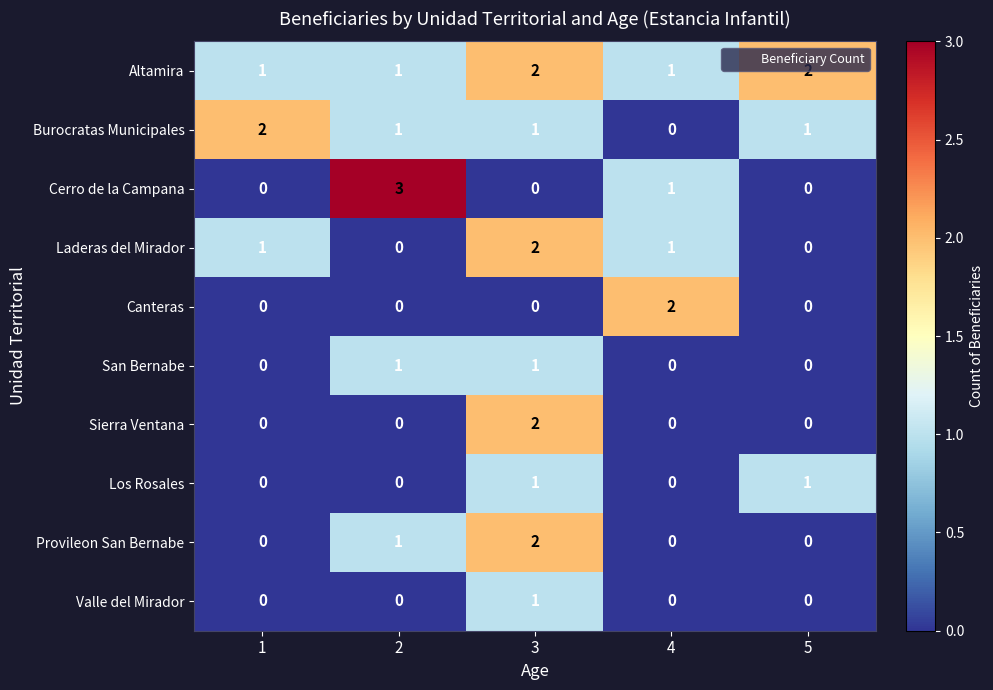

What is the difference between the maximum and minimum values in the Cerro de la Campana series?

3